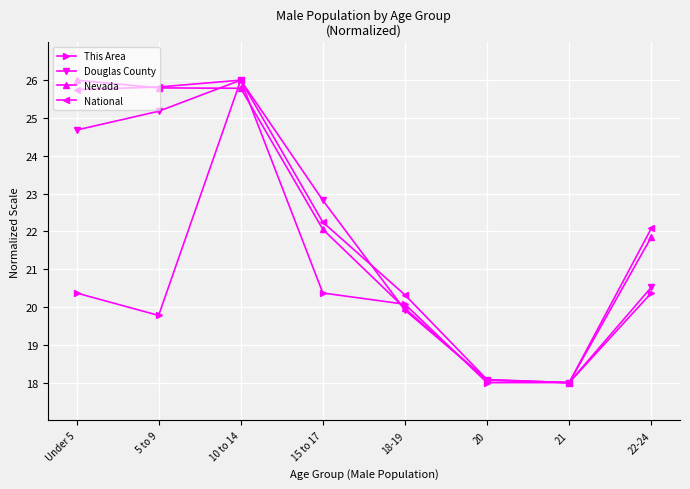

What are all the series names shown in the legend?

This Area, Douglas County, Nevada, National